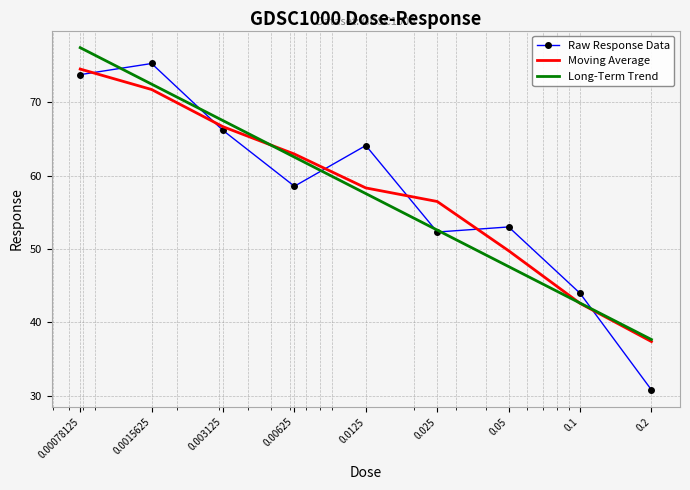

What is the highest value of the Moving Average series?

74.5